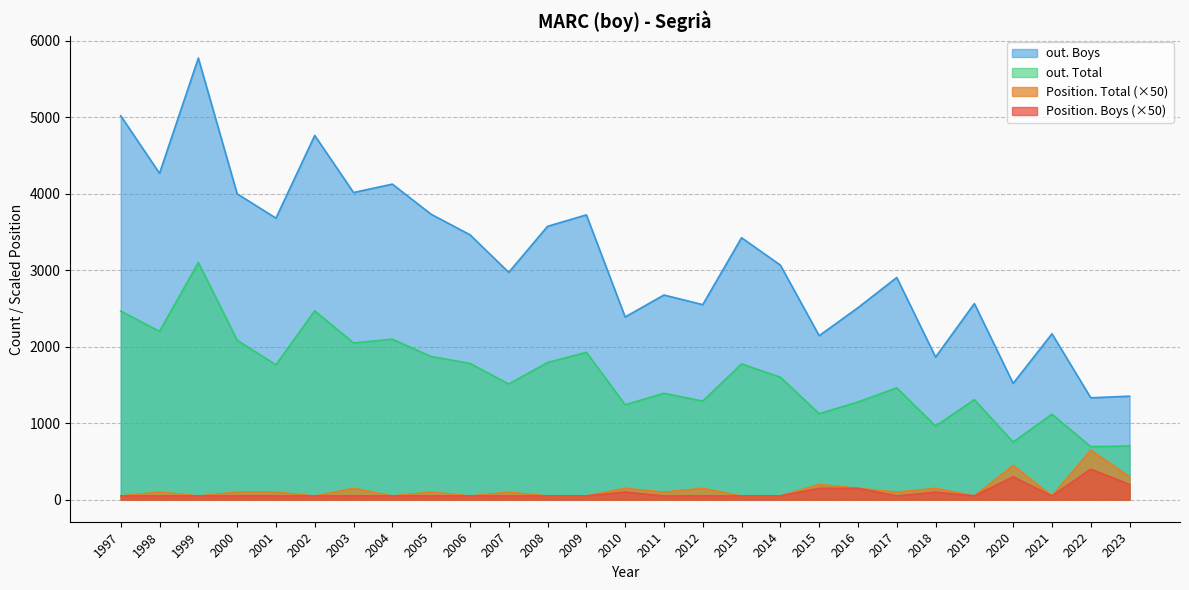

Reading left to right, transcribe all the data shown in this chart.

Position. Total: 2023=6	2022=13	2021=1	2020=9	2019=1	2018=3	2017=2	2016=3	2015=4	2014=1	2013=1	2012=3	2011=2	2010=3	2009=1	2008=1	2007=2	2006=1	2005=2	2004=1	2003=3	2002=1	2001=2	2000=2	1999=1	1998=2	1997=1
Position. Boys: 2023=4	2022=8	2021=1	2020=6	2019=1	2018=2	2017=1	2016=3	2015=3	2014=1	2013=1	2012=1	2011=1	2010=2	2009=1	2008=1	2007=1	2006=1	2005=1	2004=1	2003=1	2002=1	2001=1	2000=1	1999=1	1998=1	1997=1
out. Total: 2023=702	2022=693	2021=1117	2020=753	2019=1308	2018=962	2017=1462	2016=1277	2015=1124	2014=1601	2013=1775	2012=1289	2011=1391	2010=1241	2009=1926	2008=1793	2007=1512	2006=1782	2005=1872	2004=2098	2003=2049	2002=2469	2001=1763	2000=2085	1999=3100	1998=2201	1997=2465
out. Boys: 2023=1353	2022=1332	2021=2169	2020=1520	2019=2564	2018=1864	2017=2905	2016=2510	2015=2144	2014=3067	2013=3425	2012=2550	2011=2676	2010=2389	2009=3724	2008=3574	2007=2972	2006=3464	2005=3732	2004=4126	2003=4016	2002=4762	2001=3681	2000=4000	1999=5774	1998=4267	1997=5020